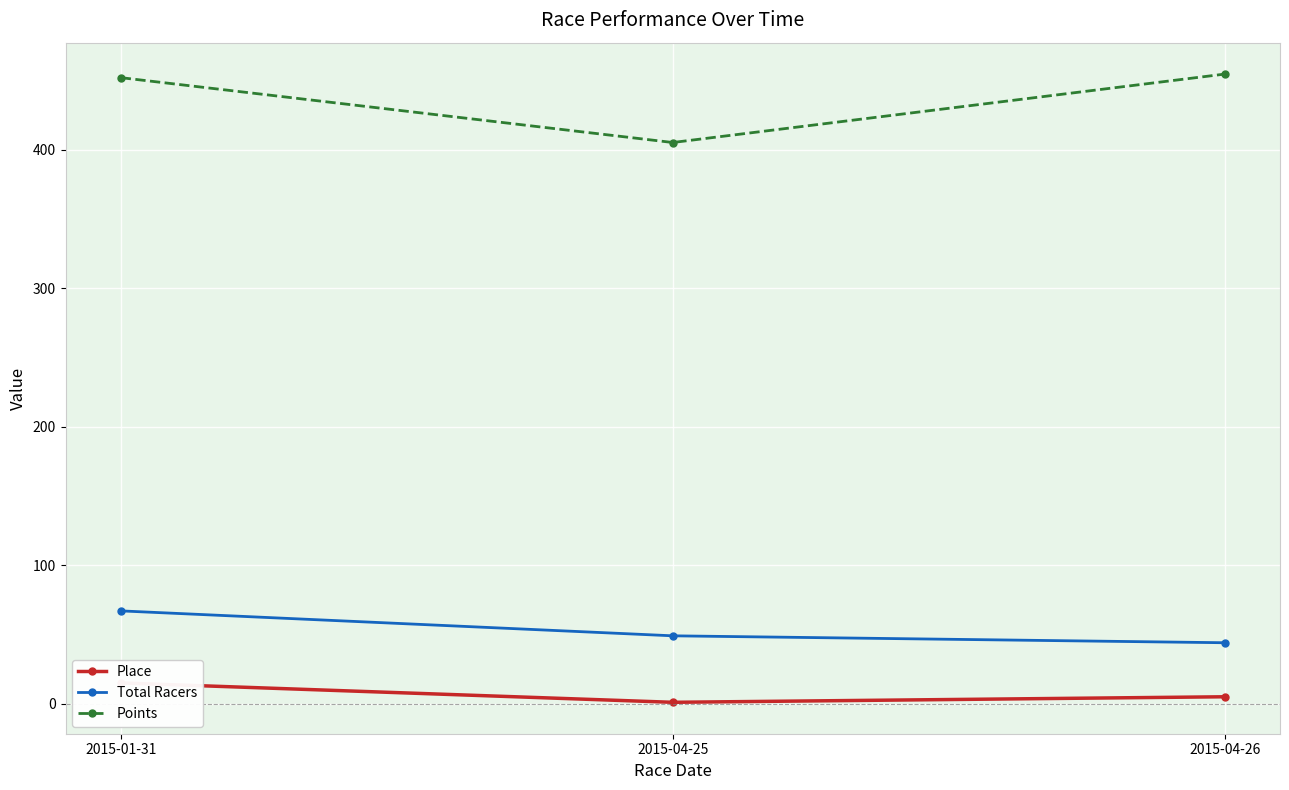

Where is Place nearest to the value 8?

2015-04-26